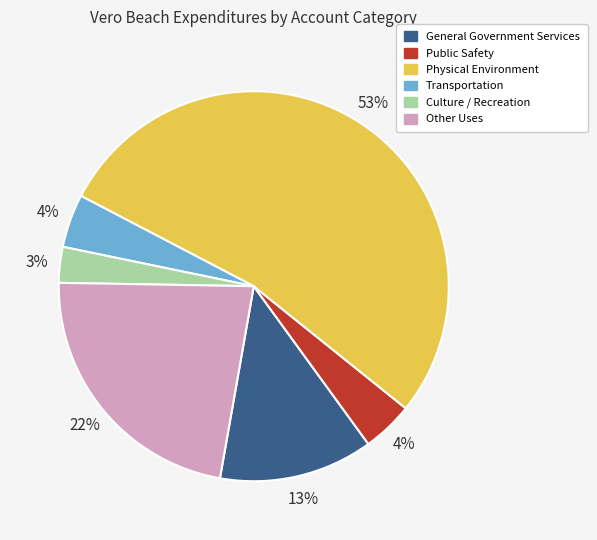

How many segments does this pie chart have?

6